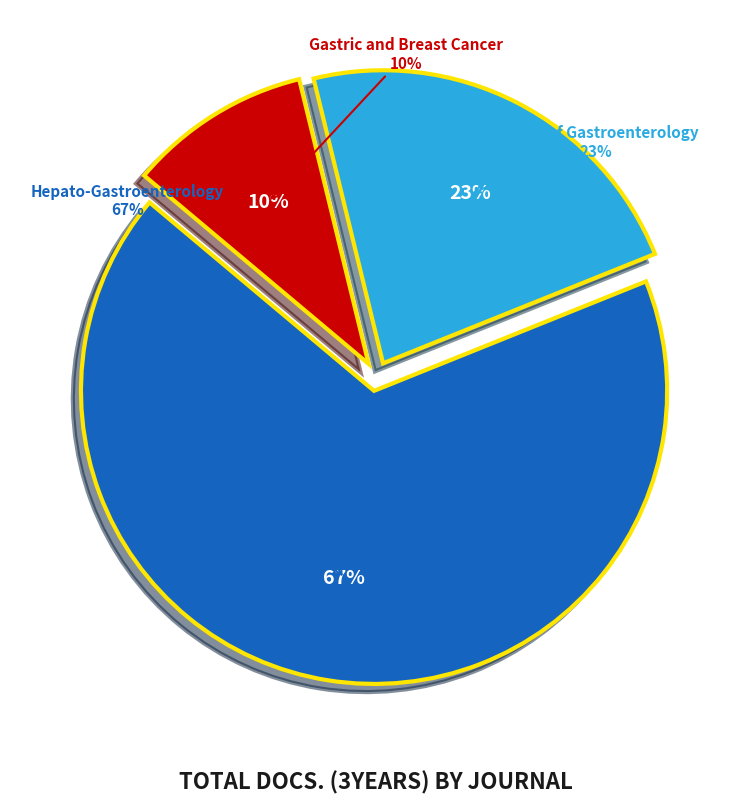

Which category has the biggest portion of the pie?

Hepato-Gastroenterology